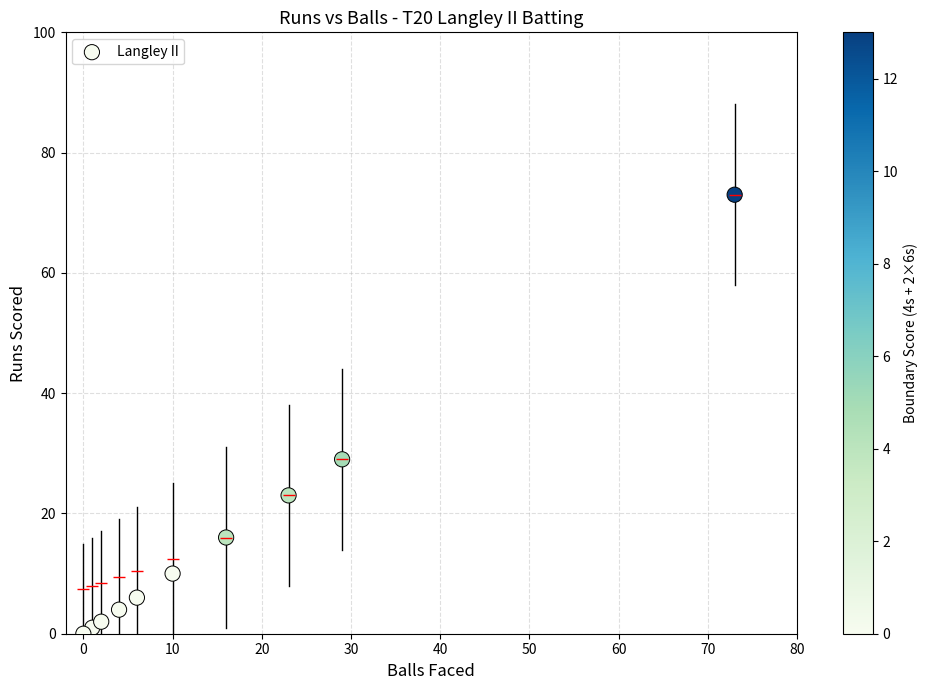

What is the average Y value?

16